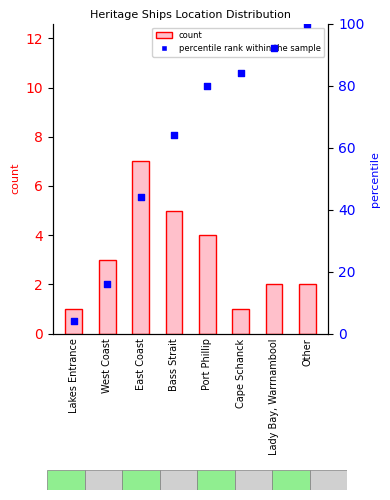

Which series has the widest spread of Y values?

percentile rank within the sample